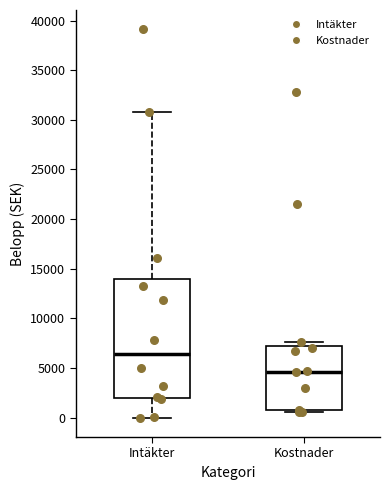

Which box's median line is the highest?

Intäkter